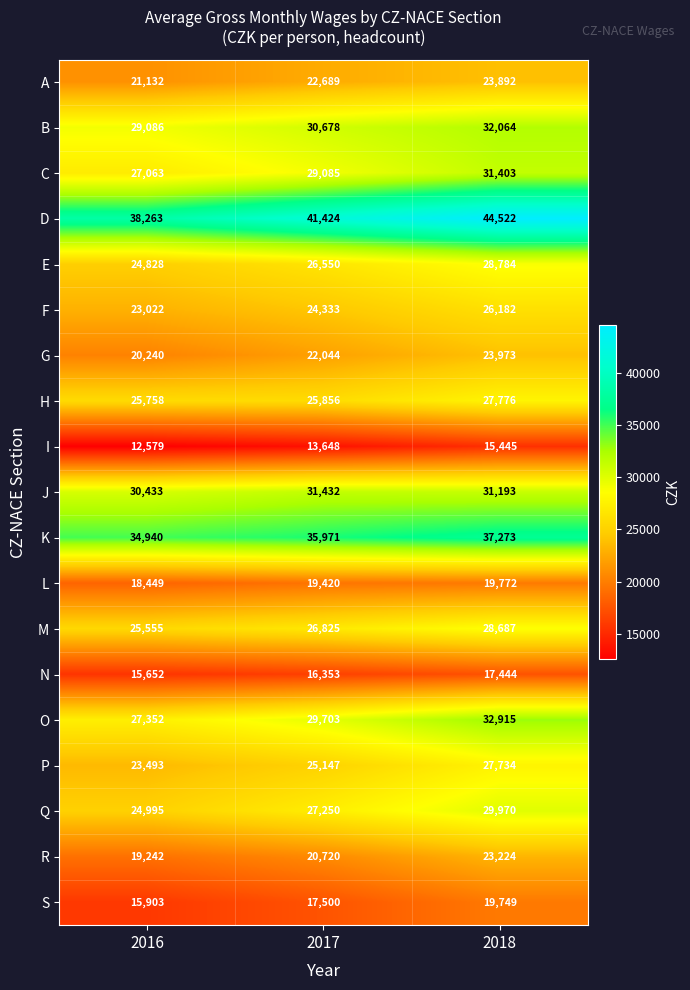

What is the approximate value of A at 2017, to the nearest 50?

22700